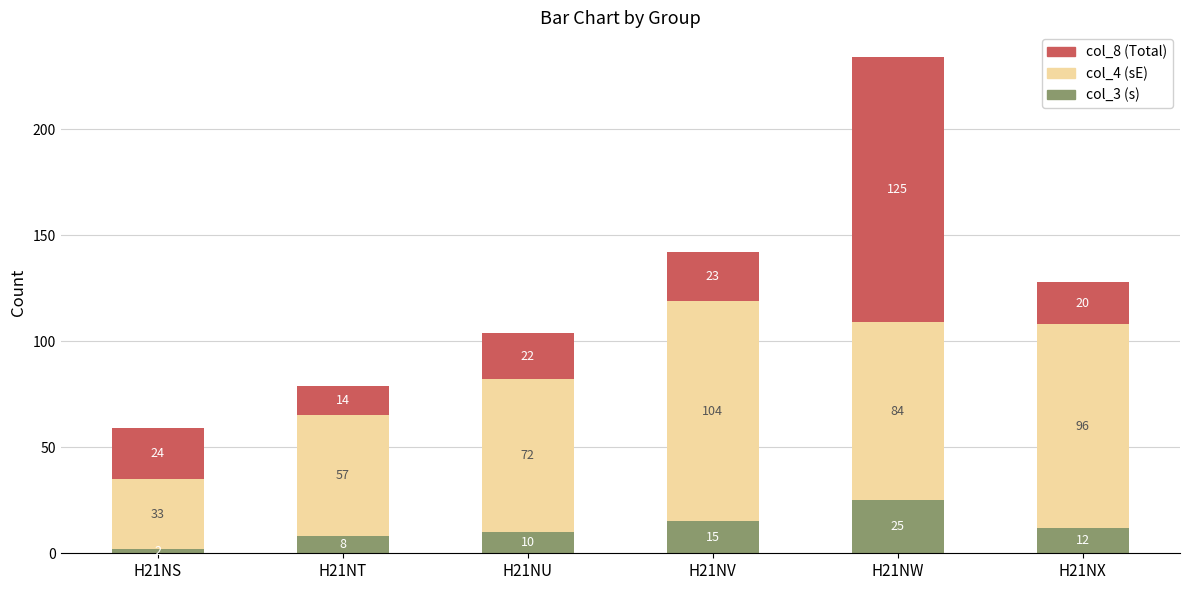

What is the average value of the col_3 (s) series?

12